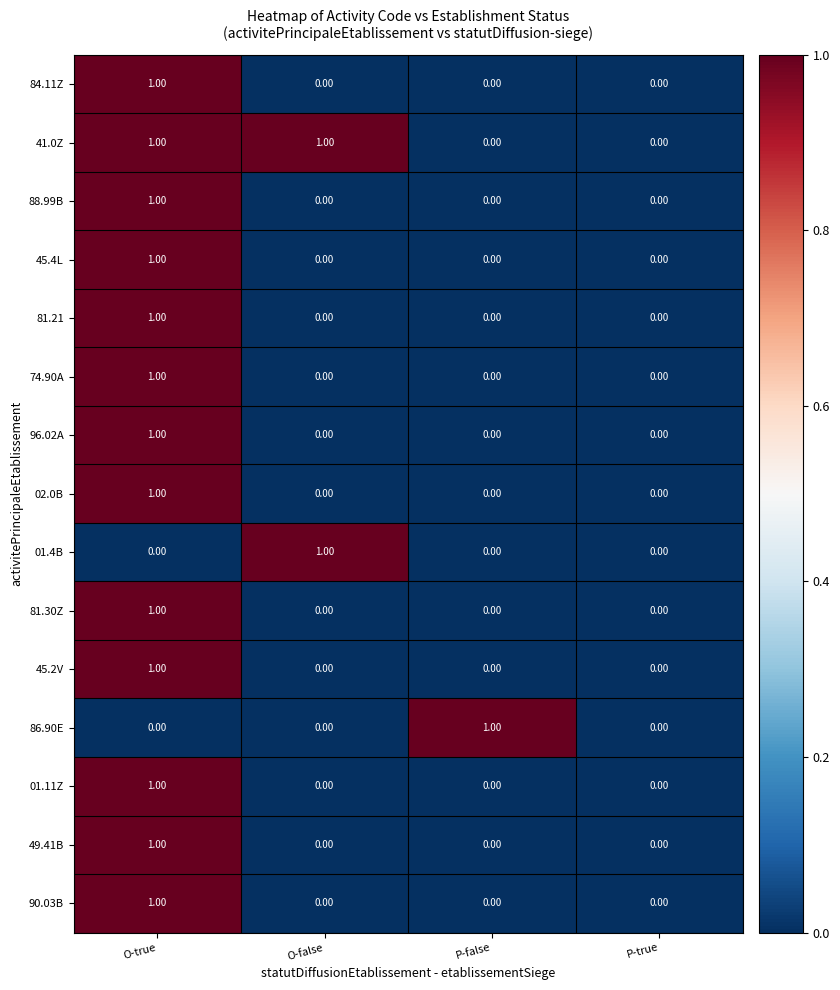

At which category is the sum across all series the highest?

O-true